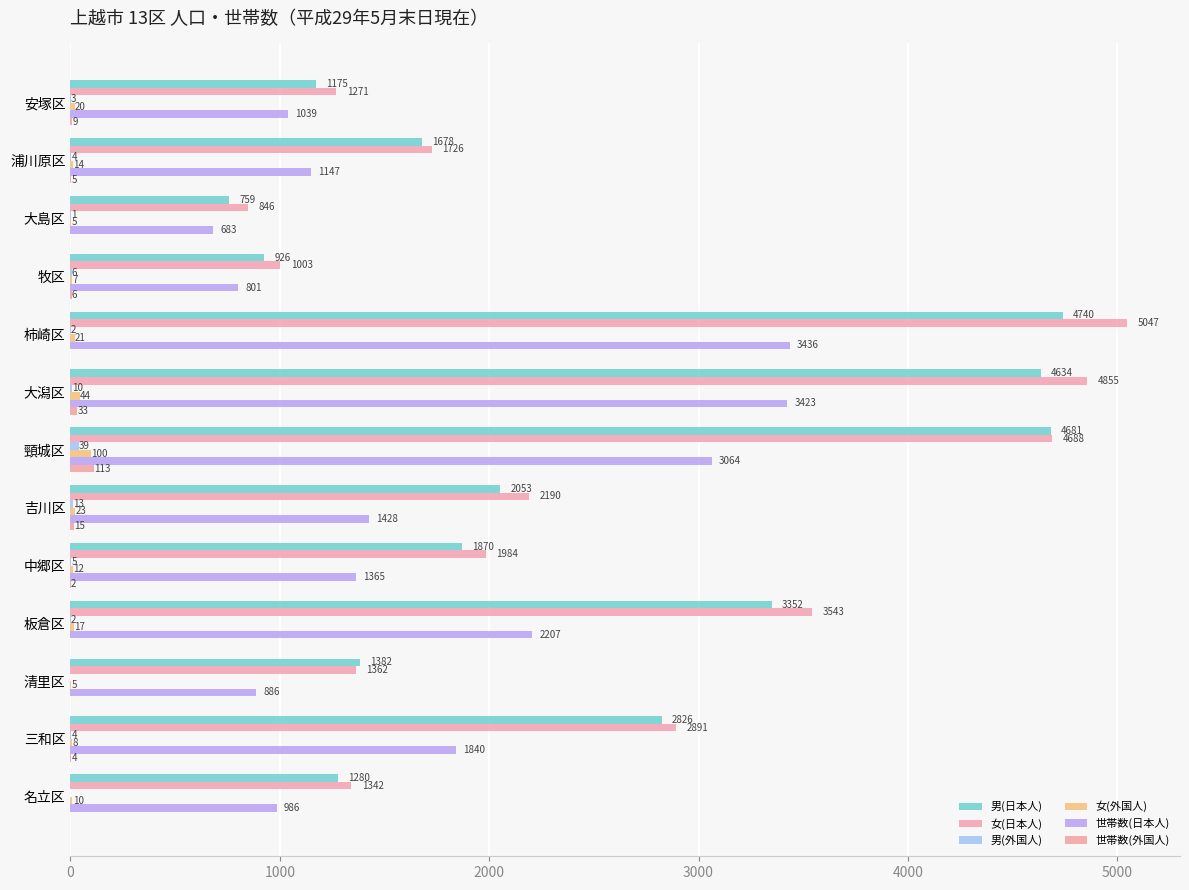

Count the number of data series in this chart.

6